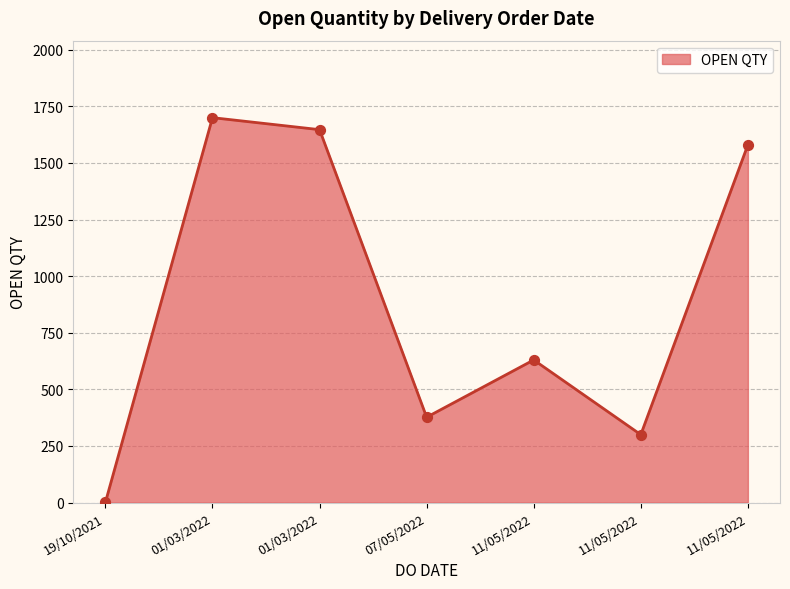

How many lines are shown in the chart?

1